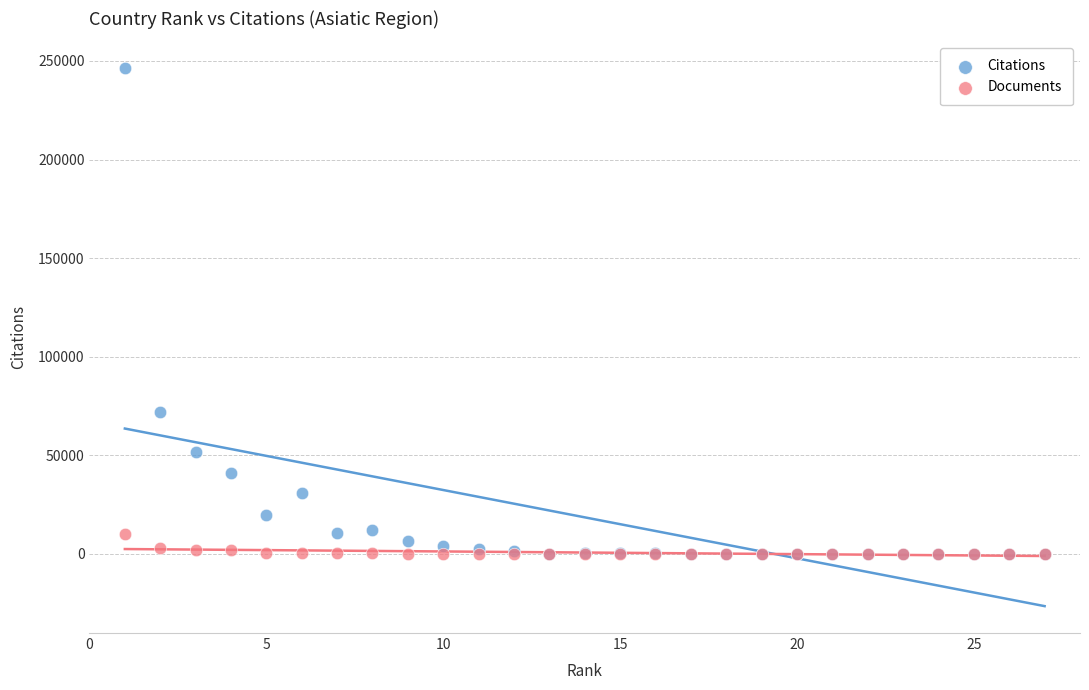

In the Citations series, what Y value is closest to 123139?

71974